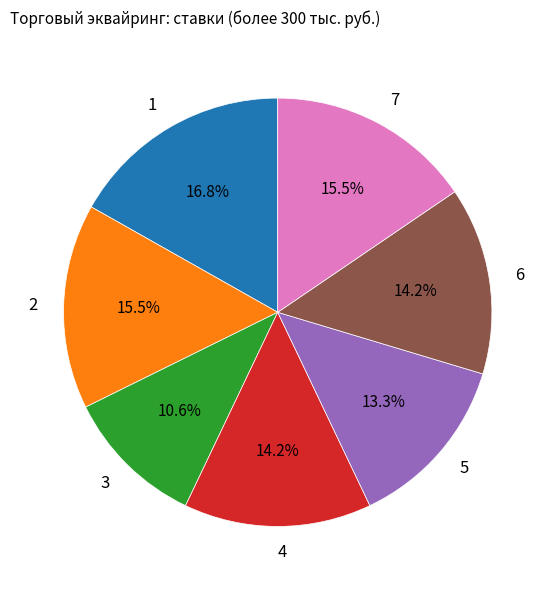

Which slice is the smallest?

3